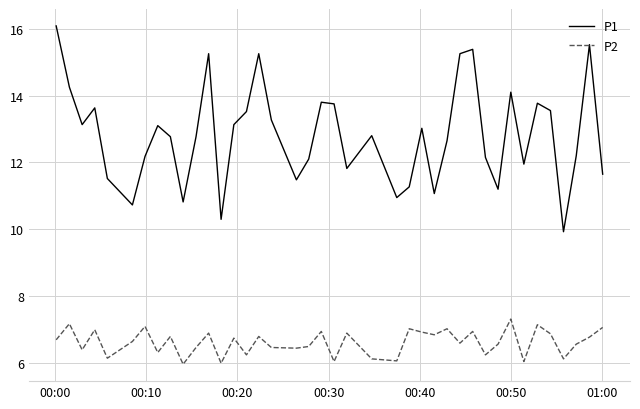

Which series has the largest total across all categories?

P1